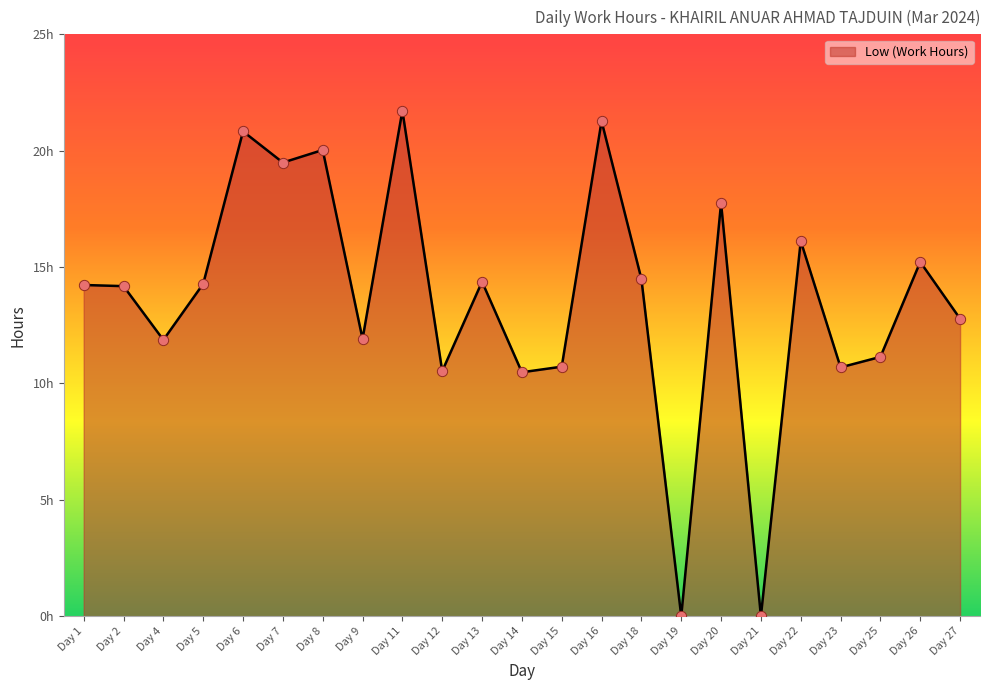

What is the ratio of the value at Day 12 to the value at Day 11?

0.5